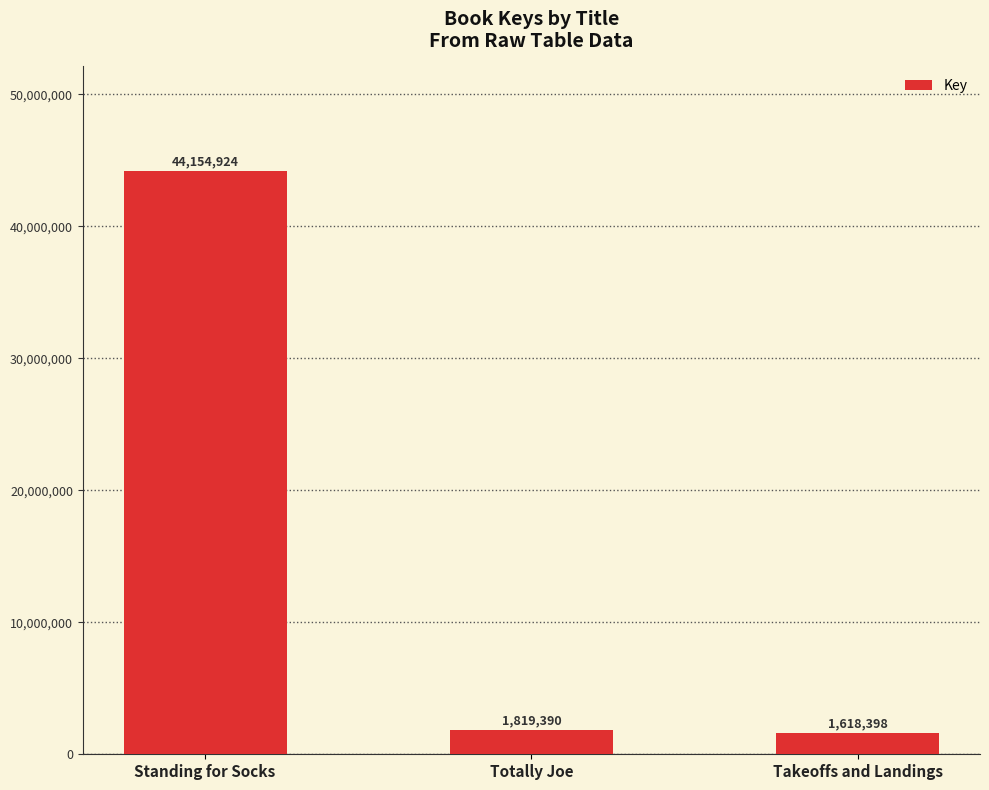

Reading right to left, transcribe all the data shown in this chart.

Takeoffs and Landings=1618398	Totally Joe=1819390	Standing for Socks=44154924